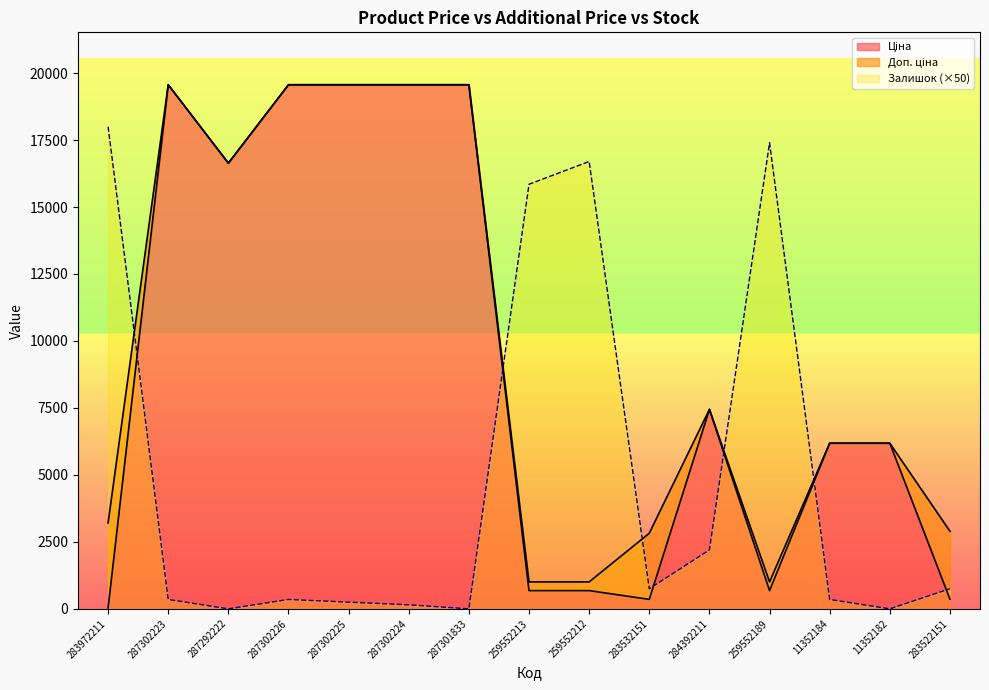

At 283972211, list the series in order from smallest to largest.

Ціна, Доп. ціна, Залишок